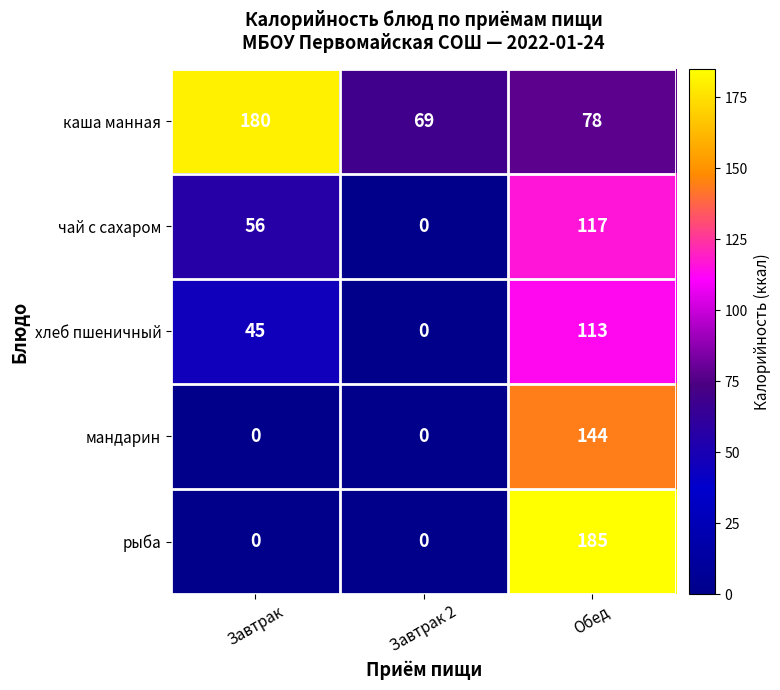

What is the difference between the maximum and minimum values in the мандарин series?

144